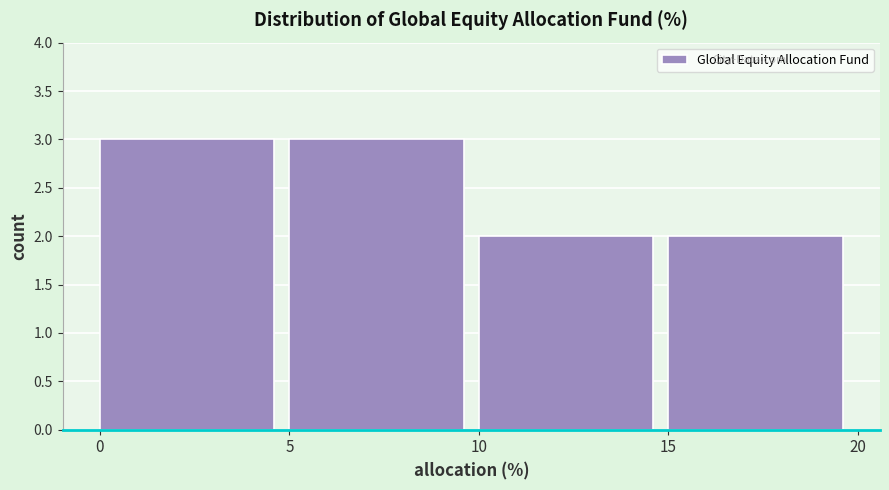

Reading left to right, list every bar in this chart as the range it spans on the x-axis followed by its height. The values are not printed on the chart, so give them approximately, as read against the axis.

0 to 5: 3
5 to 10: 3
10 to 15: 2
15 to 20: 2